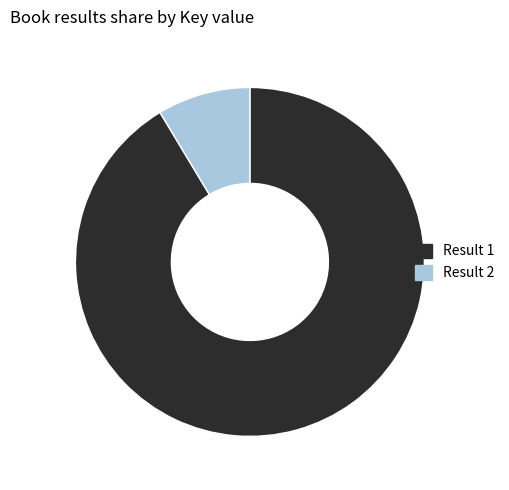

How many slices are in this pie chart?

2